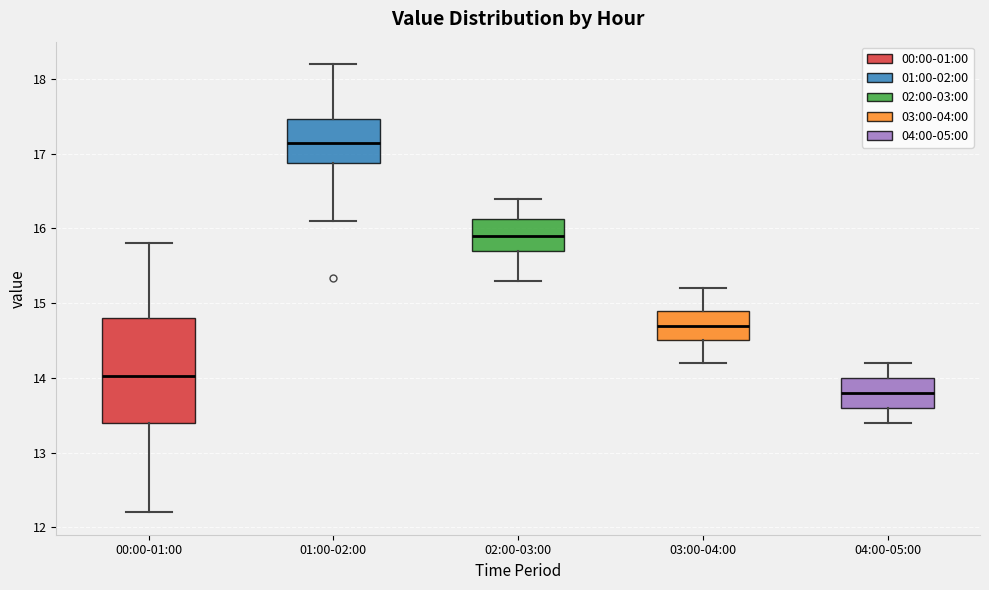

Comparing the boxes themselves (not the whiskers), which one is the tallest?

00:00-01:00